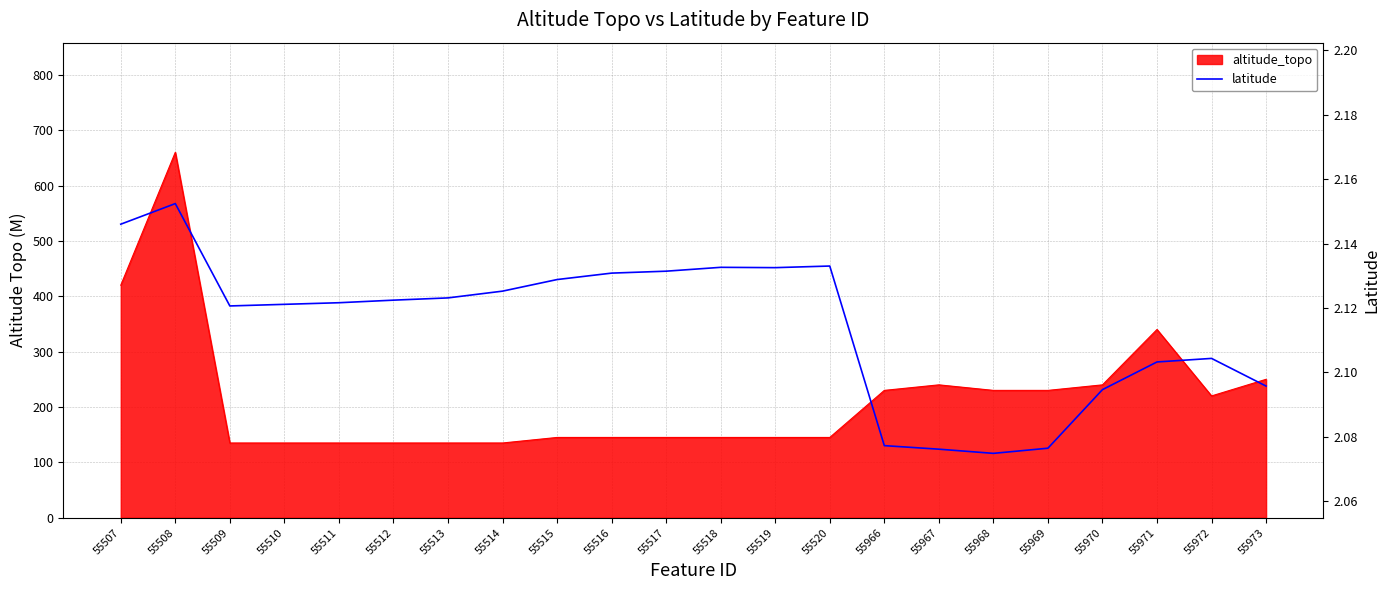

How many data points does each series have?

22